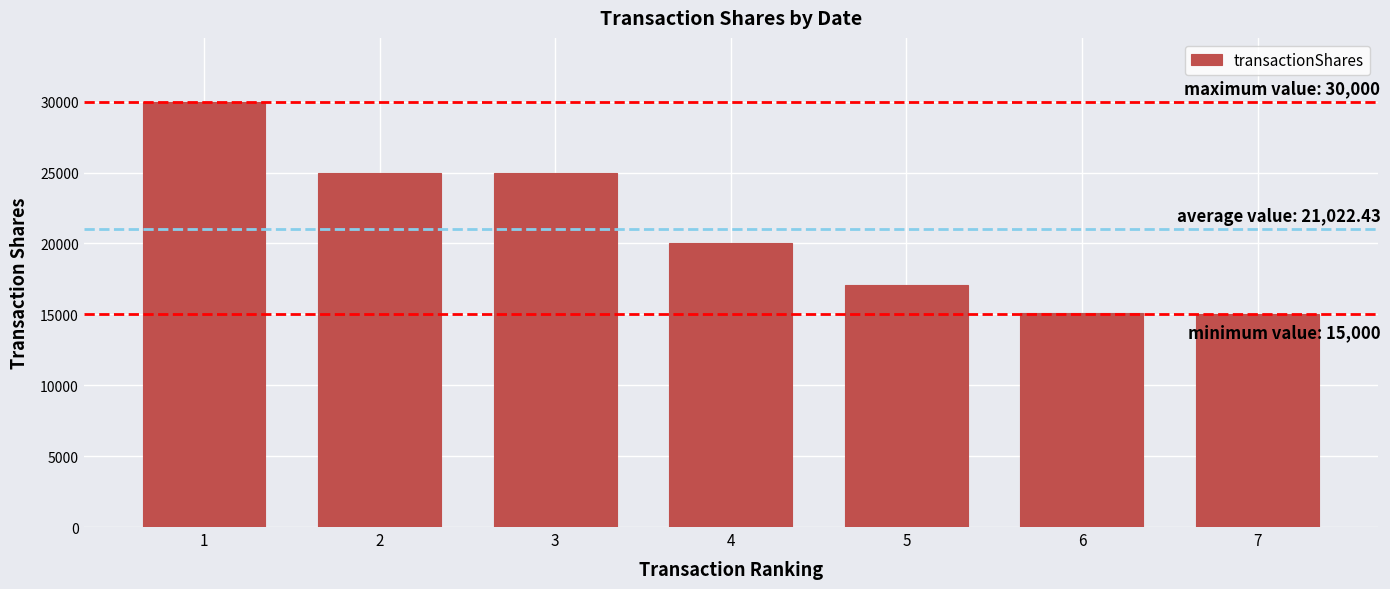

How many values are below 20000?

3